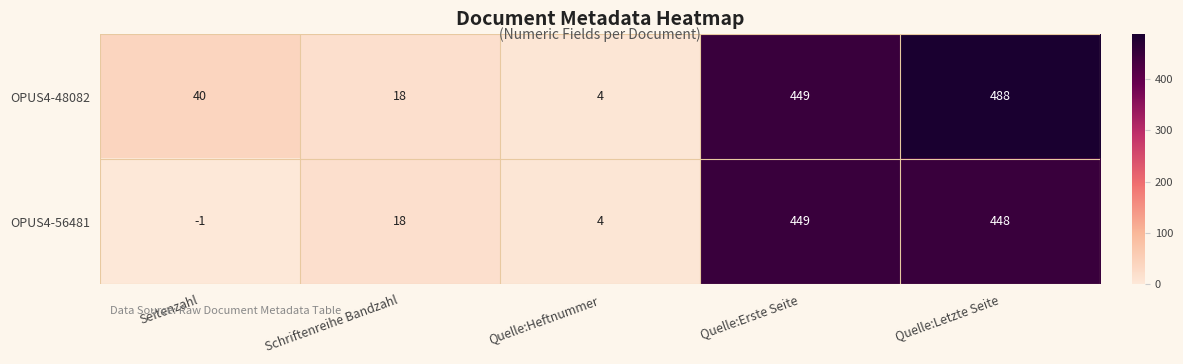

At which category is the sum across all series the highest?

Quelle:Letzte Seite